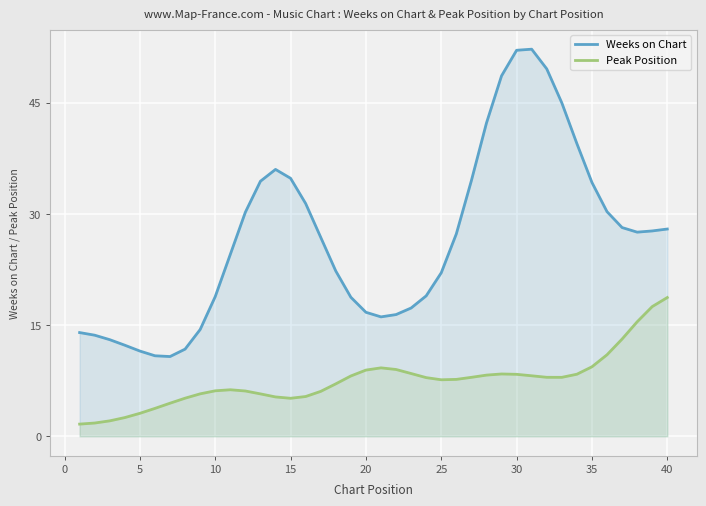

True or false: Peak Position and Weeks on Chart intersect in this chart.

False